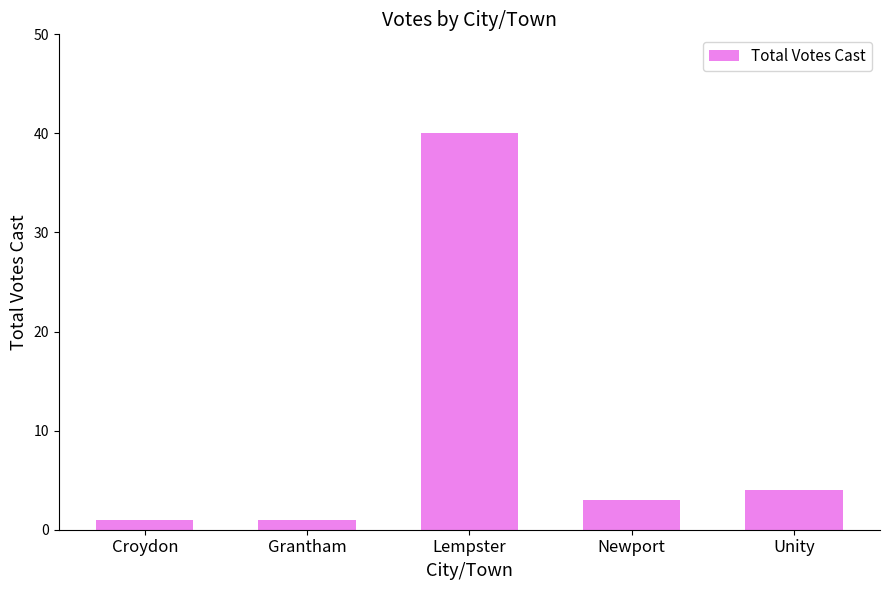

What is the label of the 3rd bar from the left?

Lempster